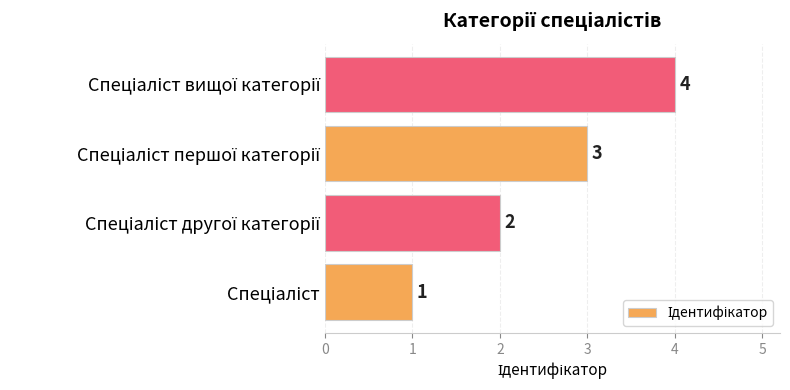

How many categories are shown in the chart?

4